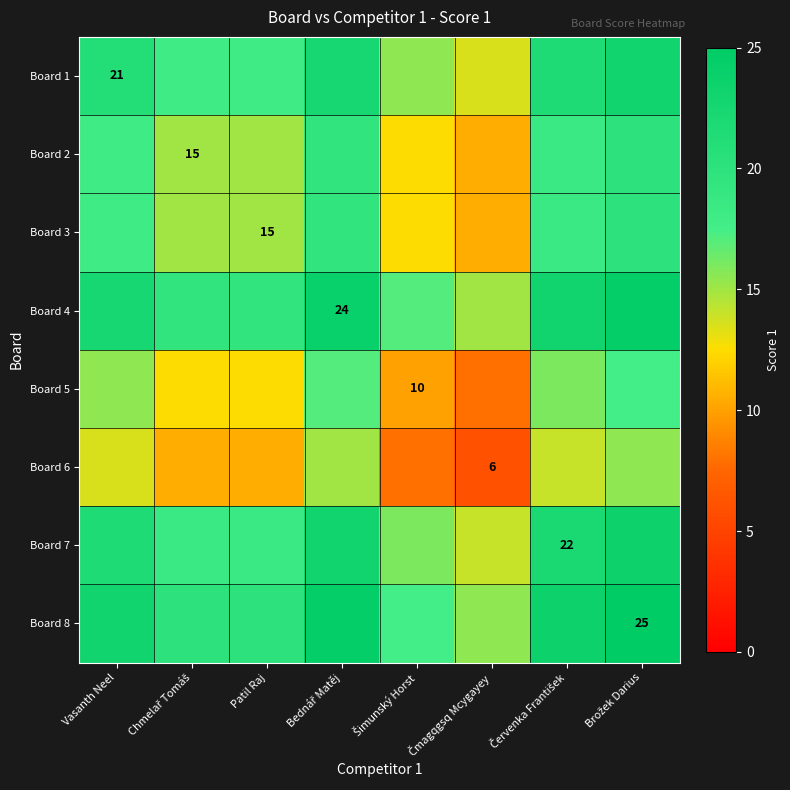

True or false: Board 3 has a value of 4.6 at Červenka František.

False